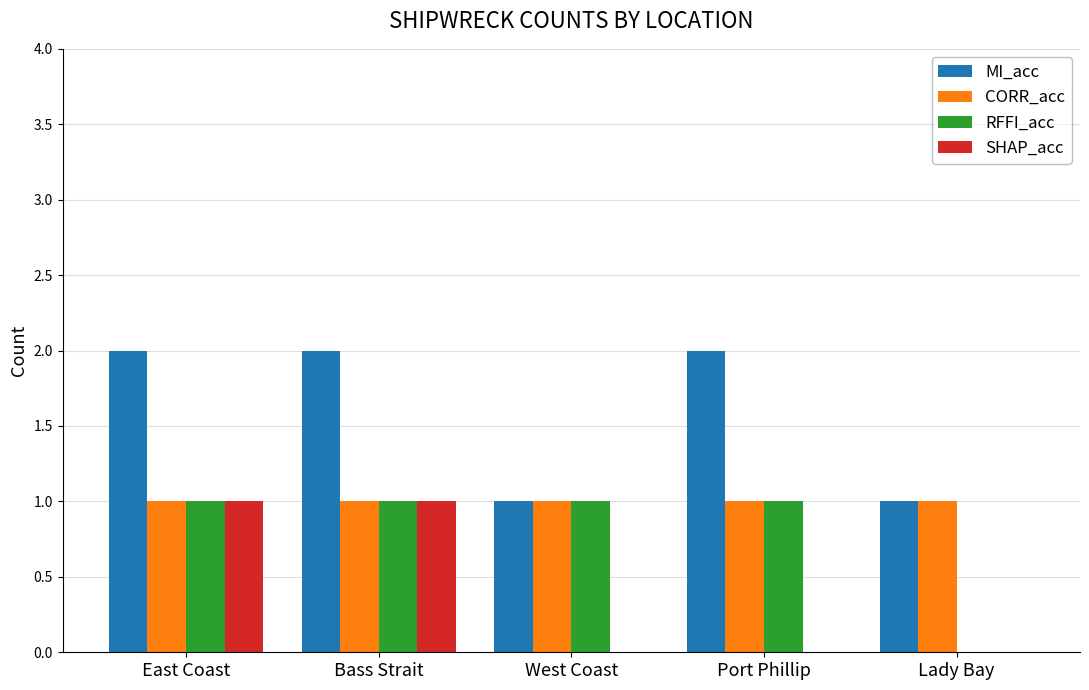

What is the difference between the RFFI_acc values at East Coast and Lady Bay?

1